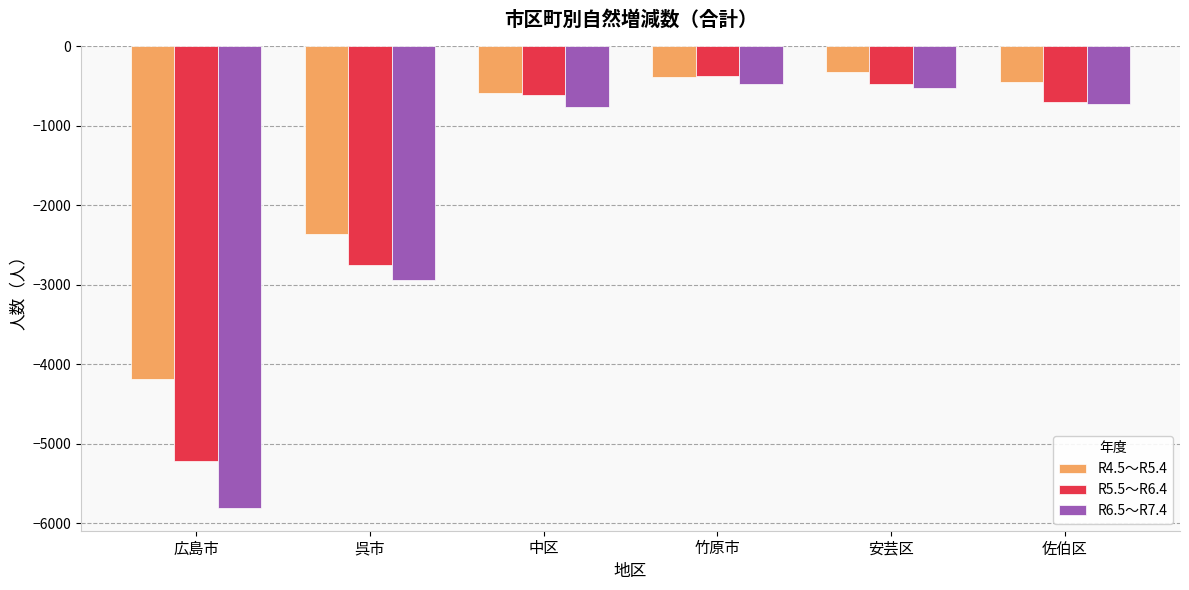

What is the total value across all series at 佐伯区?

-1865